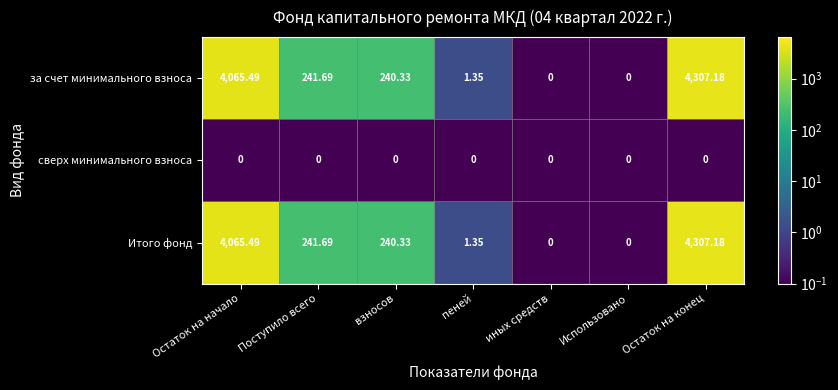

At which label does за счет минимального взноса first exceed 240?

Остаток на начало